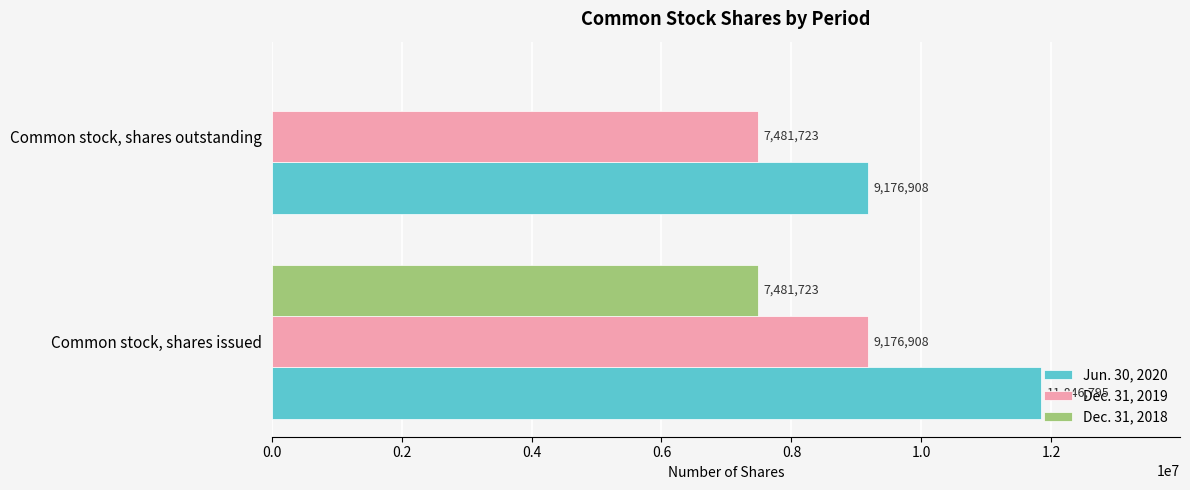

What is the total value across all series at Common stock, shares outstanding?

16658631